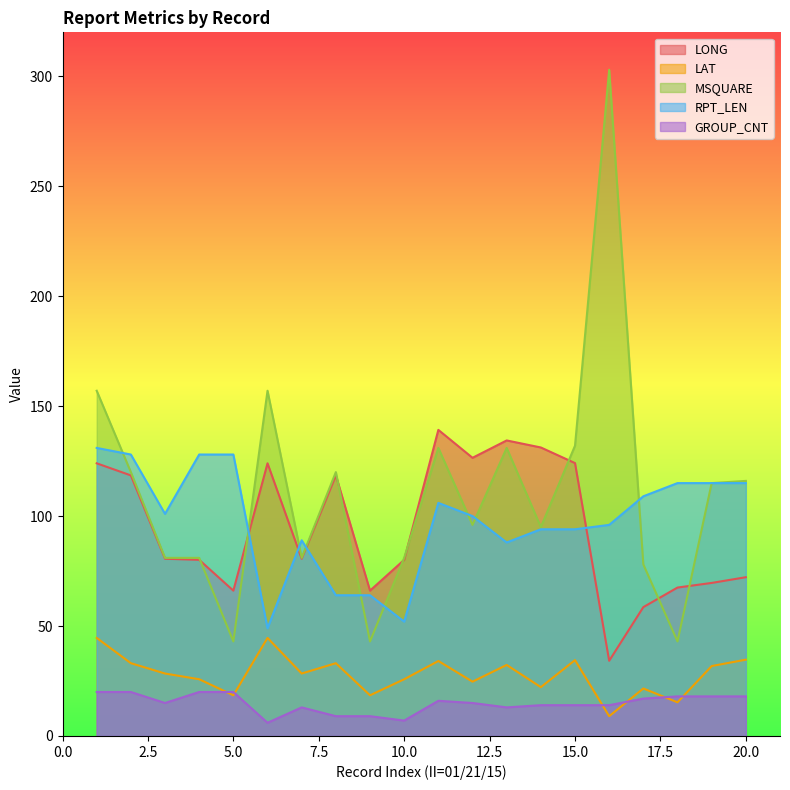

Is it true that GROUP_CNT equals 8.1 at 6?

False